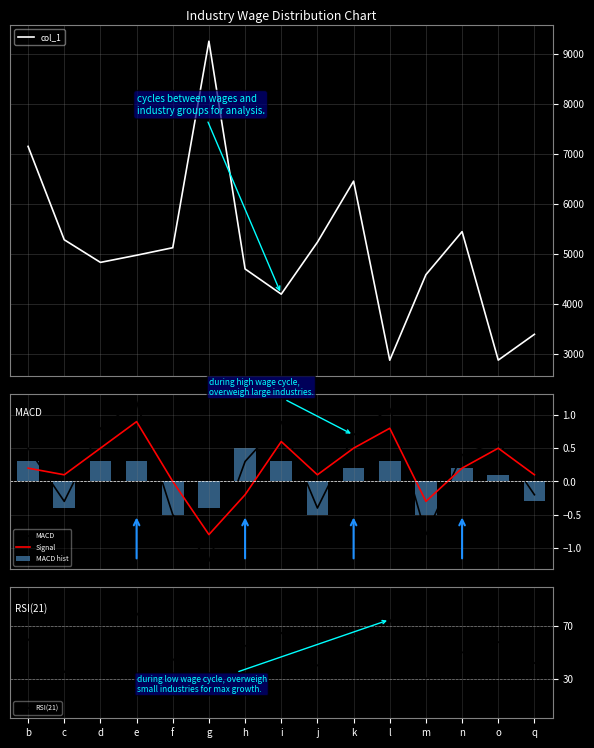

True or false: col_1 has a value of 2873.0 at o.

True